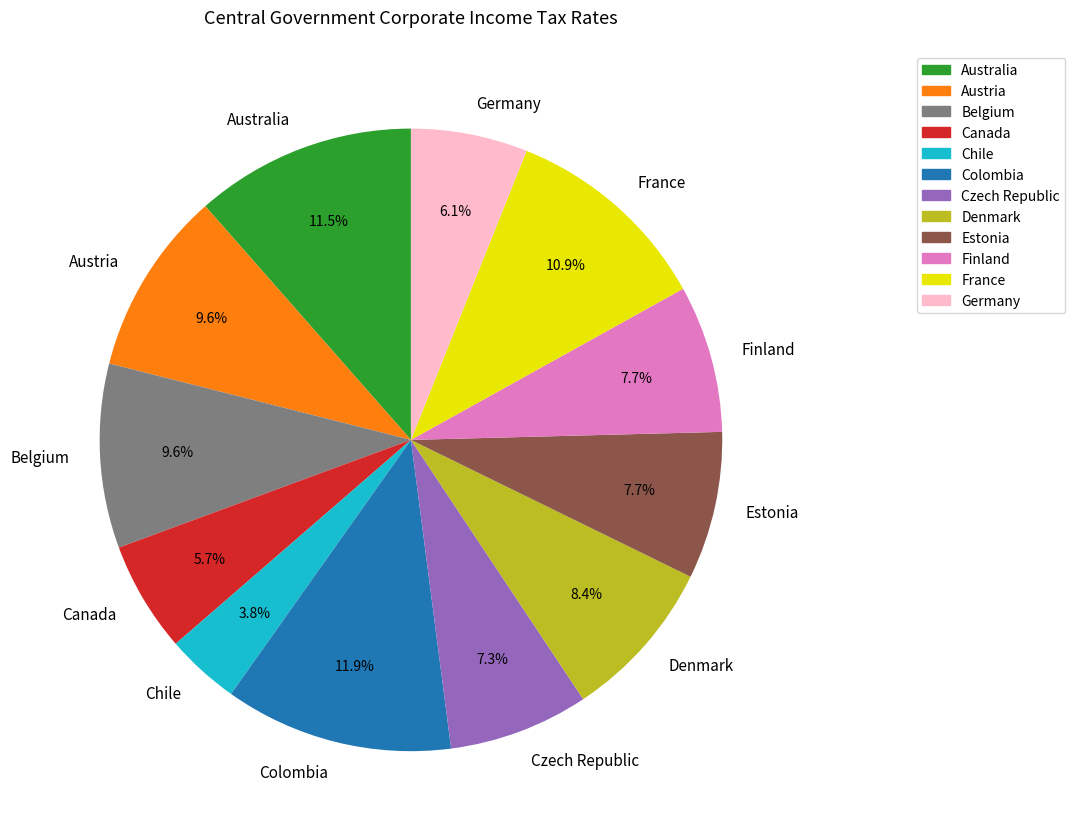

Does Chile represent more than half of the total?

No